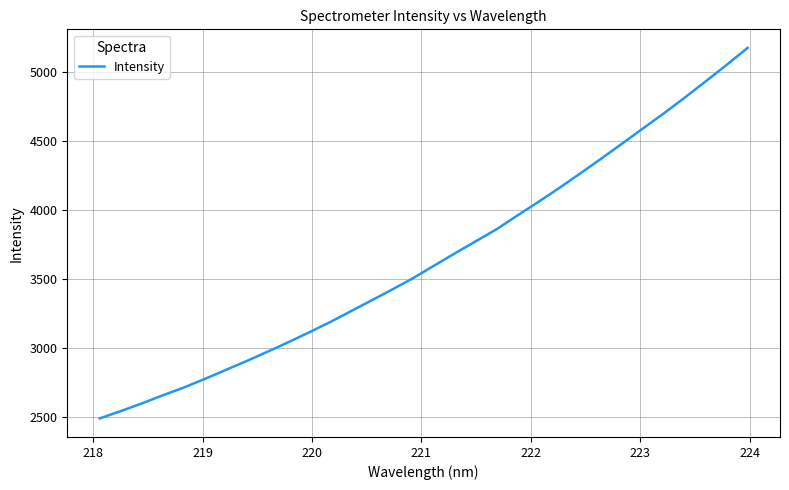

What is the minimum value shown in the chart?

2490.7